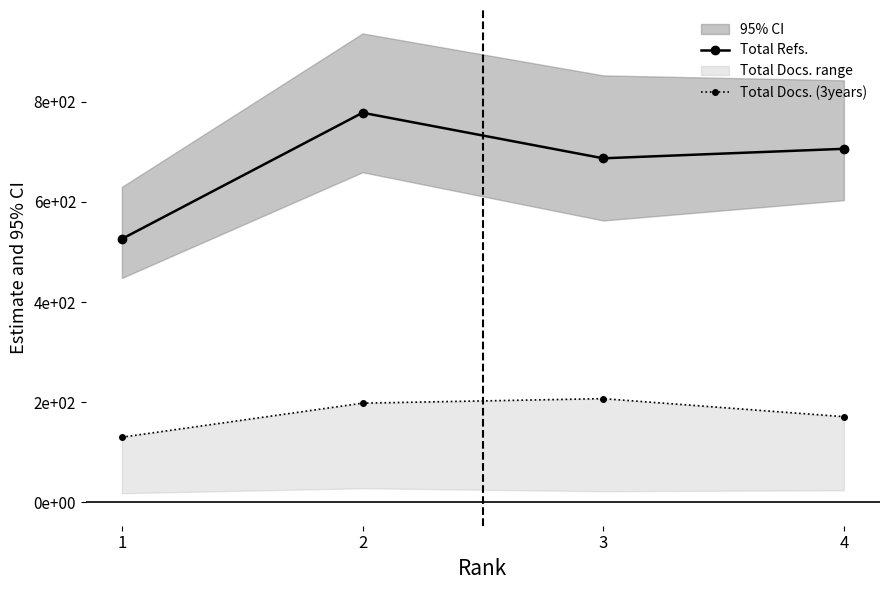

At which label is Total Refs. closest to 652?

3